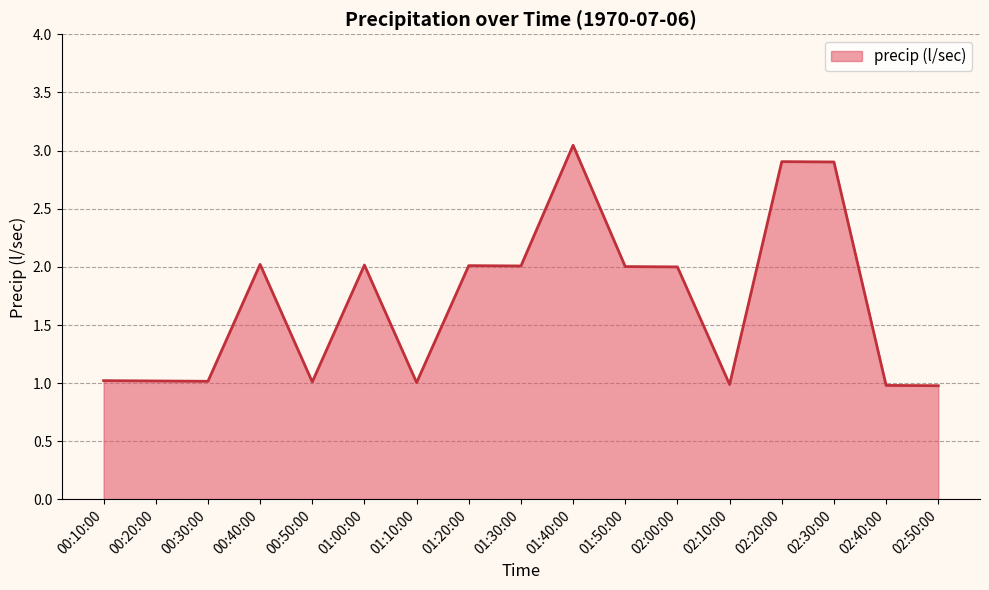

True or false: the data shows 2.0 at 01:00:00.

True